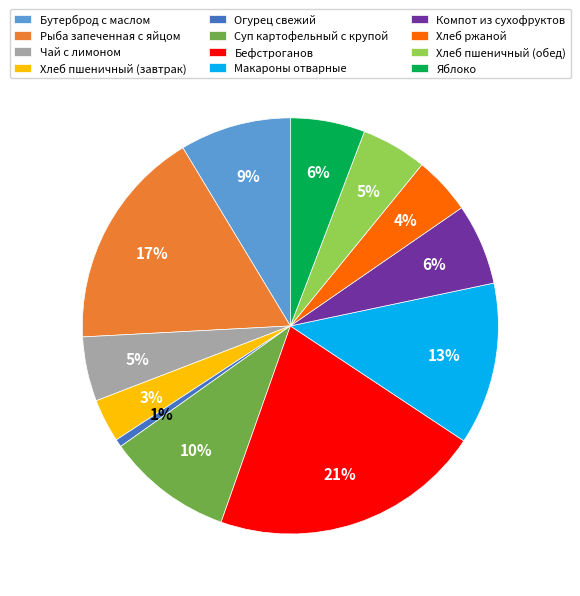

What percentage is the Бутерброд с маслом slice, to the nearest percent?

9%